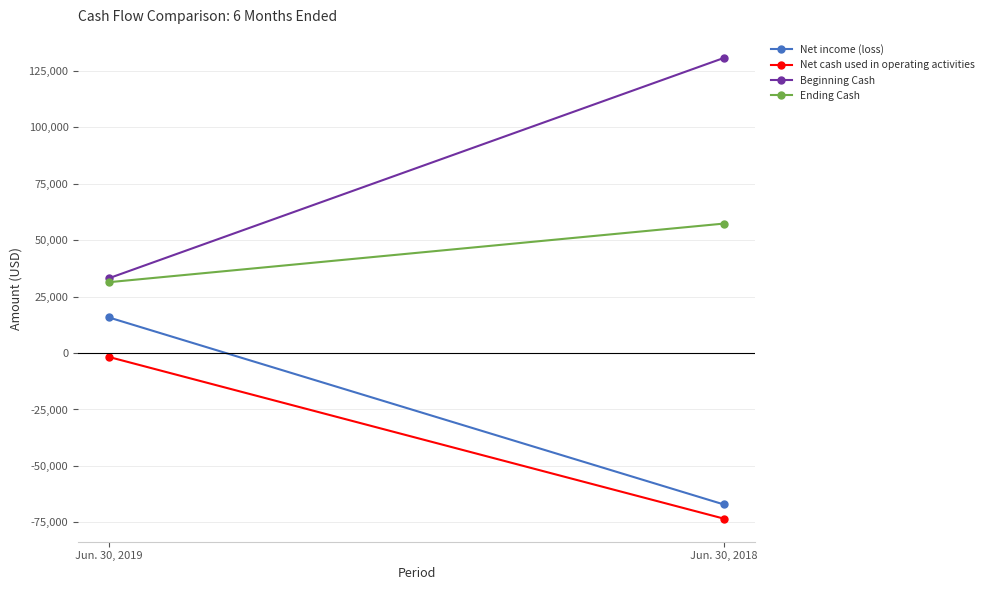

At Jun. 30, 2019, list the series in order from largest to smallest.

Beginning Cash, Ending Cash, Net income (loss), Net cash used in operating activities